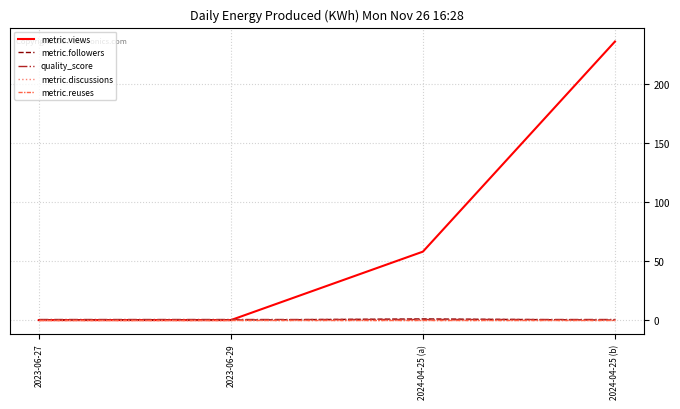

The value of metric.reuses at 2023-06-27 is 0.0. True or false?

True